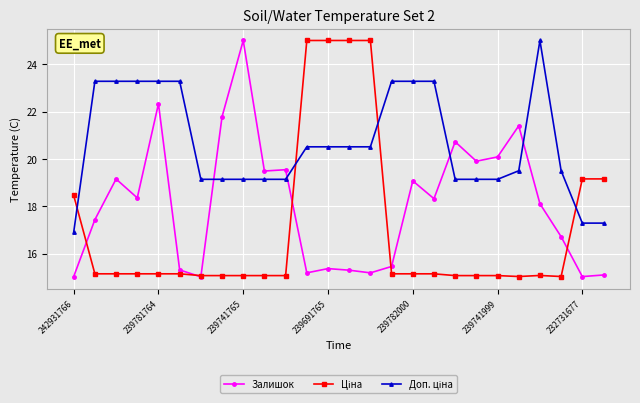

What is the lowest value of the Залишок series?

15.0